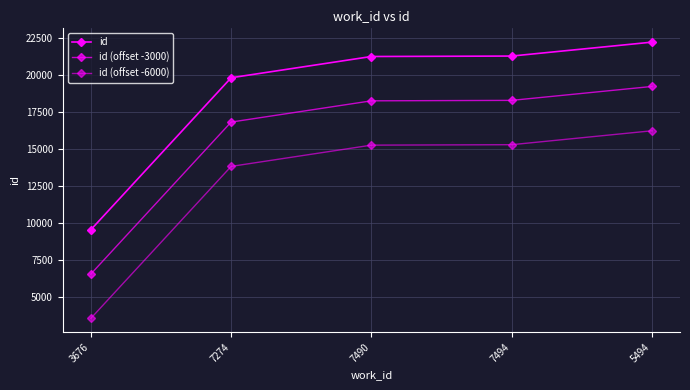

Count the number of categories in the chart.

5